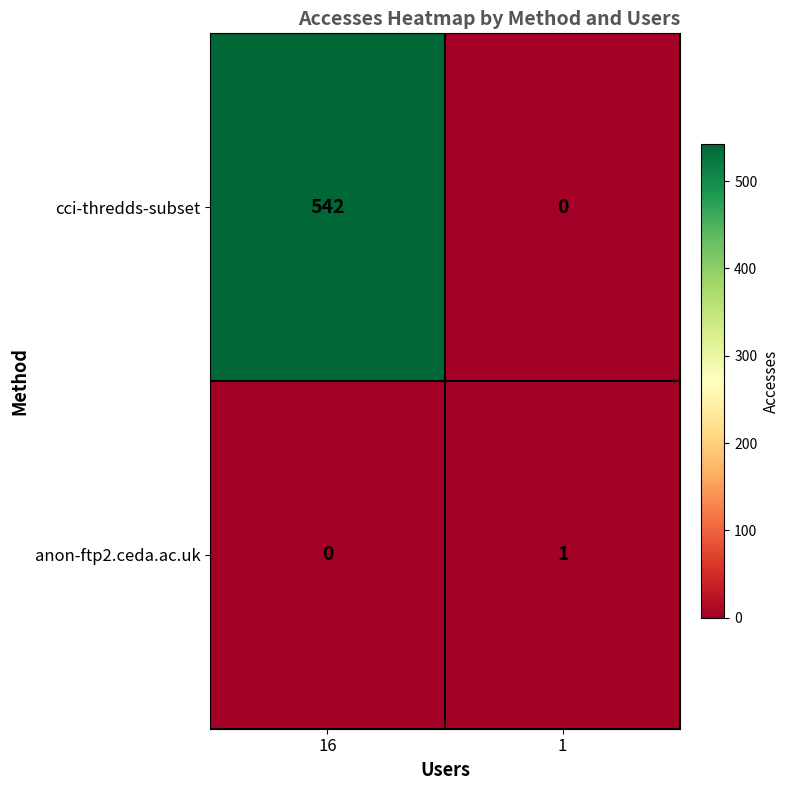

Which series has the widest spread of values?

cci-thredds-subset